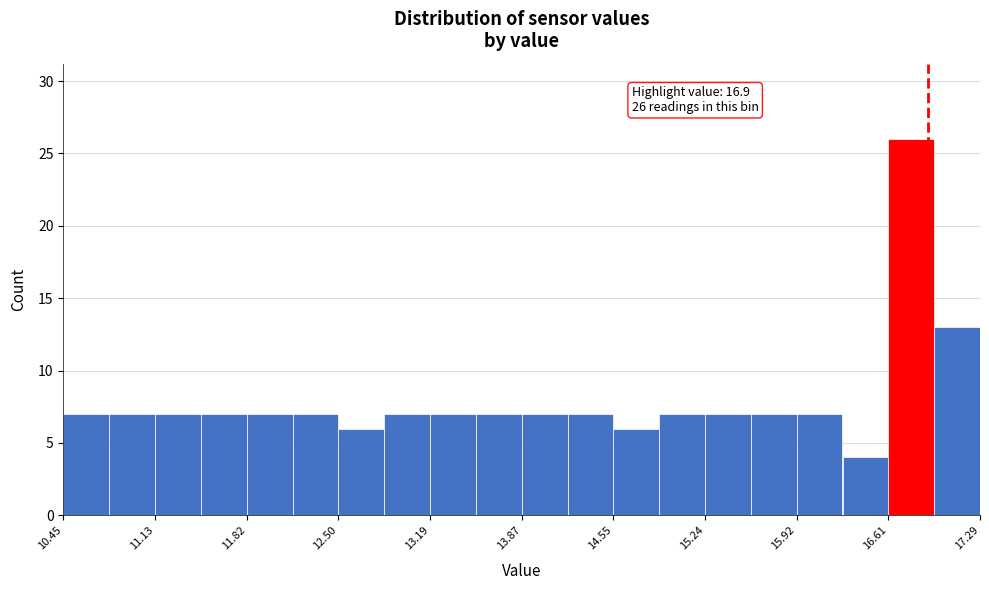

Read against the x-axis, roughly where is the centre of the tallest bar?

16.8